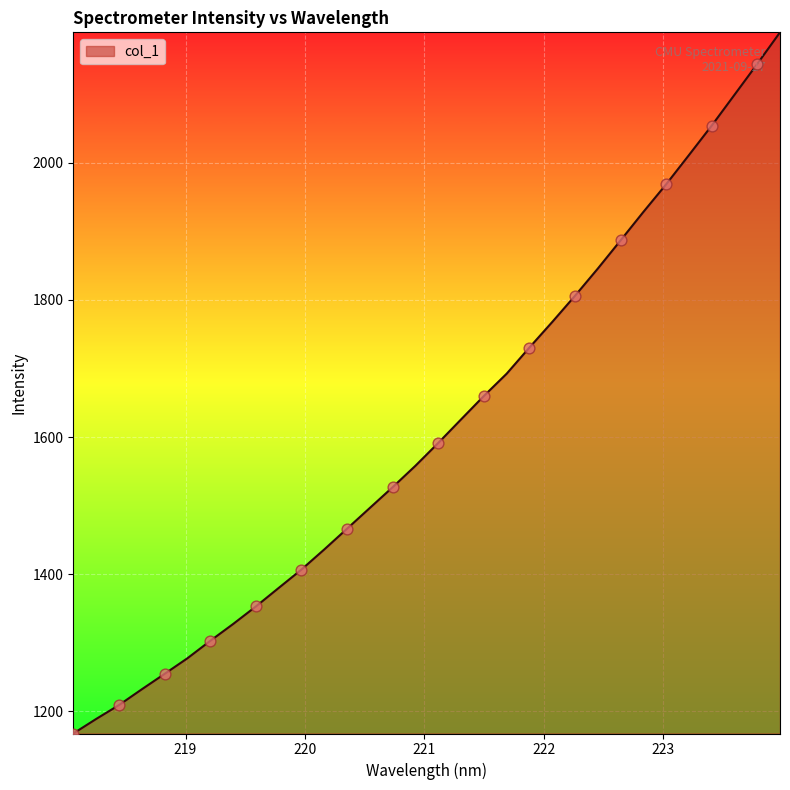

What is the maximum value shown in the chart?

2190.0